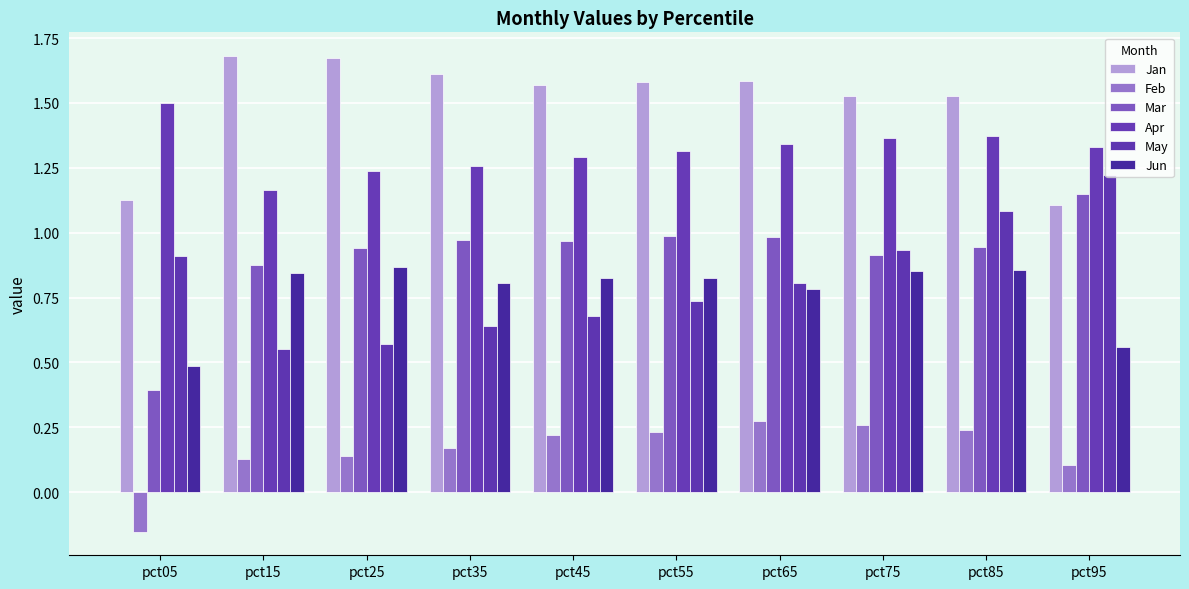

What are all the series names shown in the legend?

Jan, Feb, Mar, Apr, May, Jun